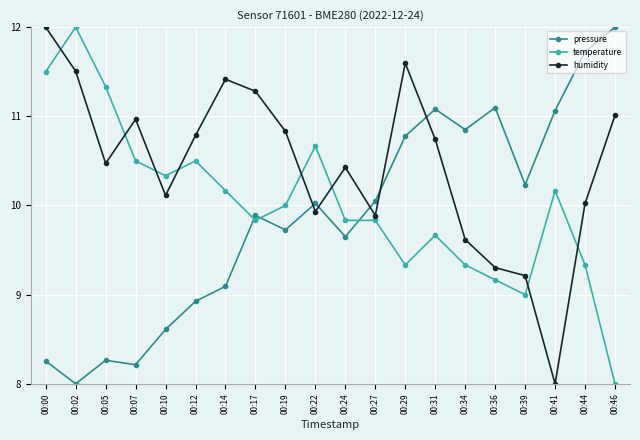

The value of pressure at 00:31 is 7.0. True or false?

False